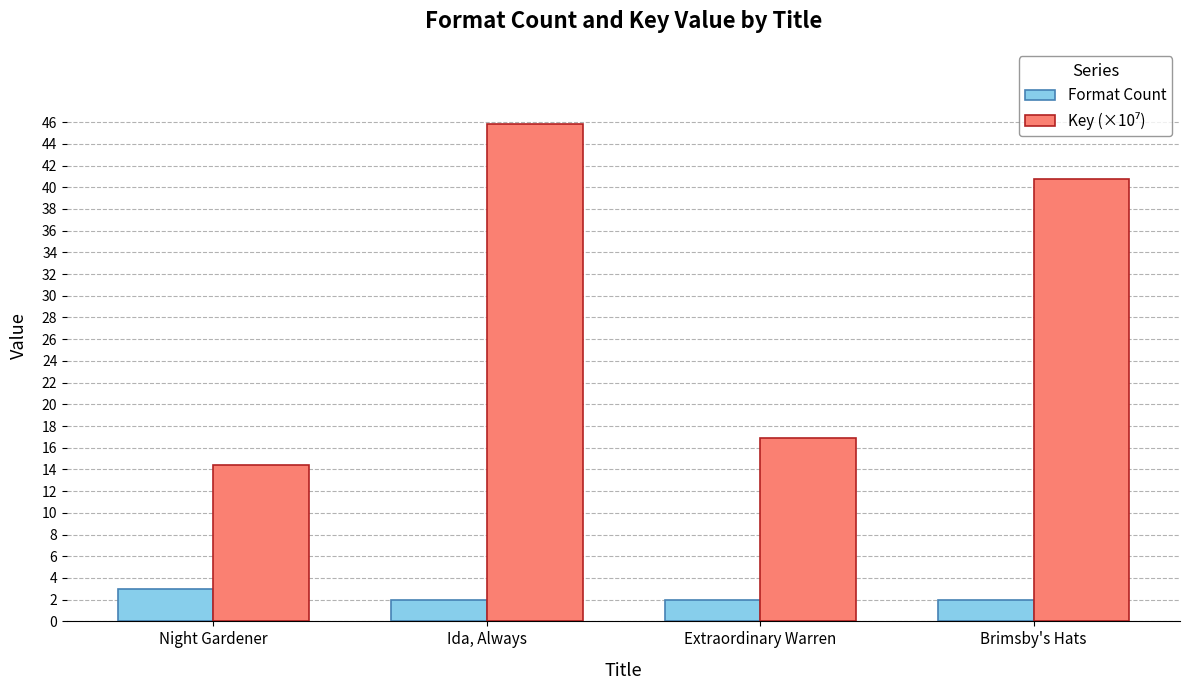

What is the greatest value displayed?

45.9